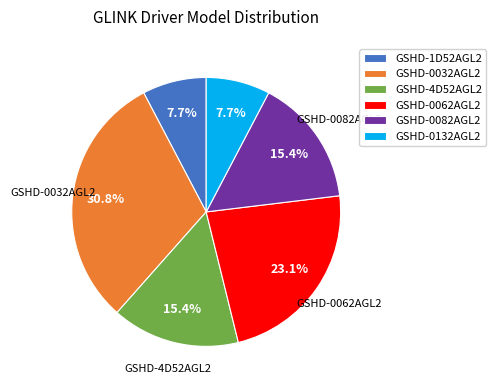

How much of the chart is everything except GSHD-0032AGL2?

69.2%